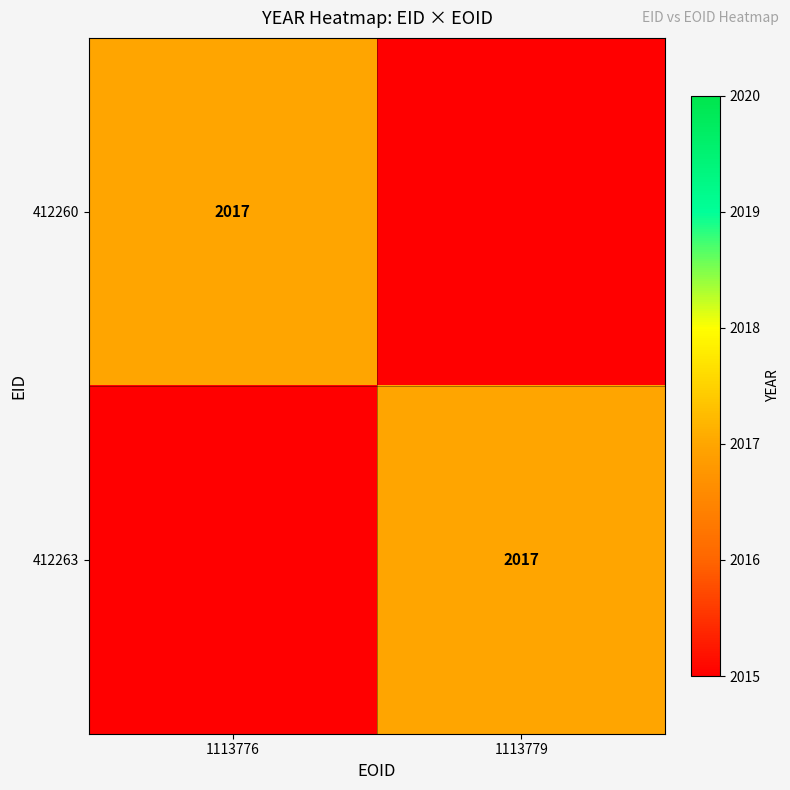

True or false: 412260 has a value of 2017 at 1113776.

True